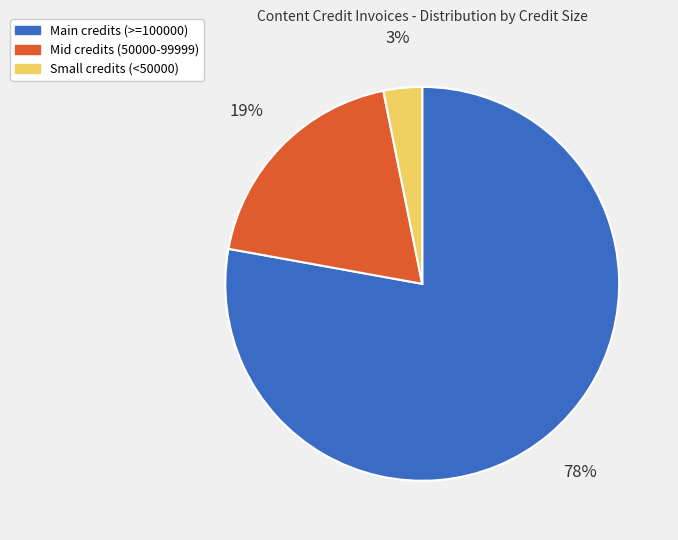

Does any single category account for the majority?

Yes